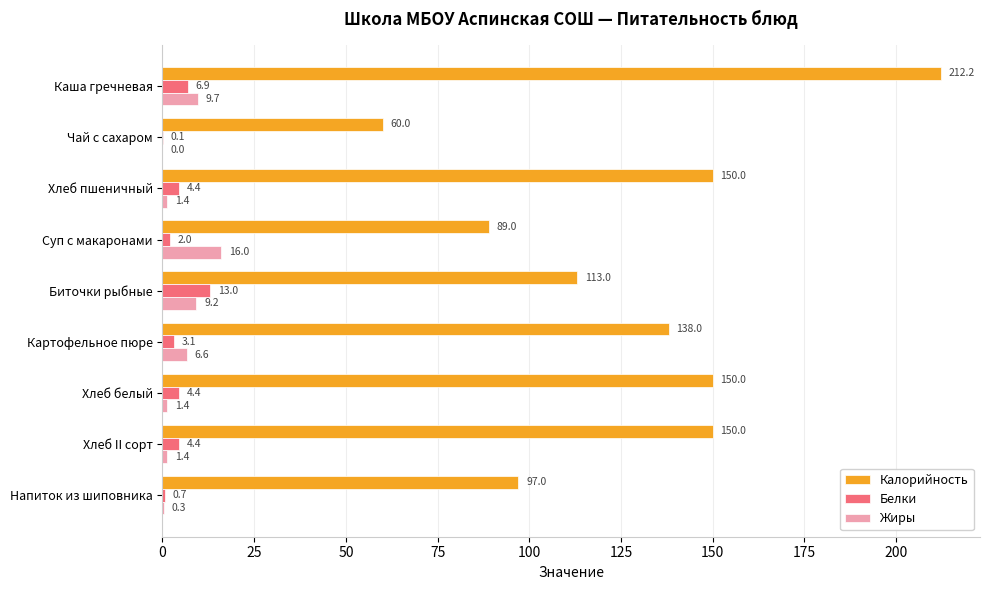

Which series has the largest total across all categories?

Калорийность